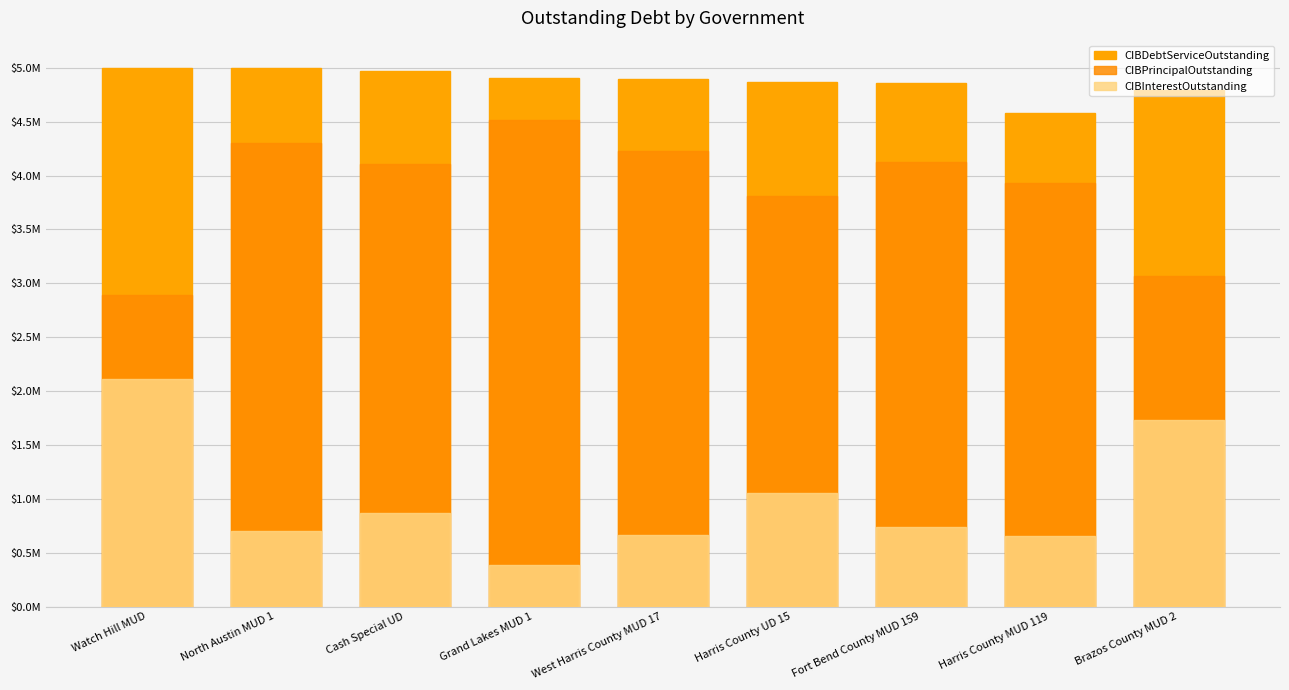

Is it true that CIBDebtServiceOutstanding equals 7249381.9 at Grand Lakes MUD 1?

False